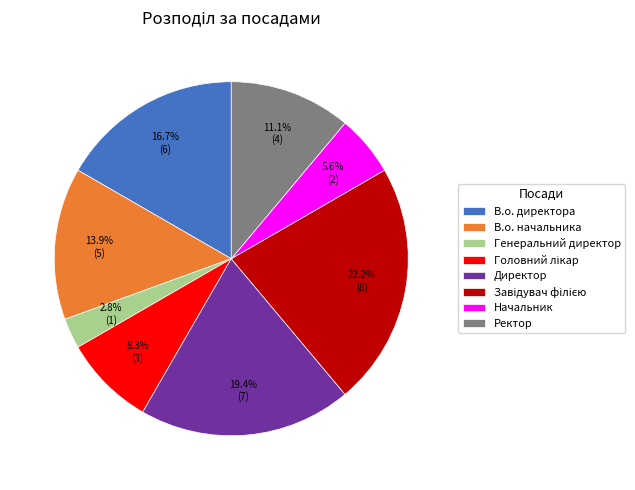

Count the number of slices in the pie.

8